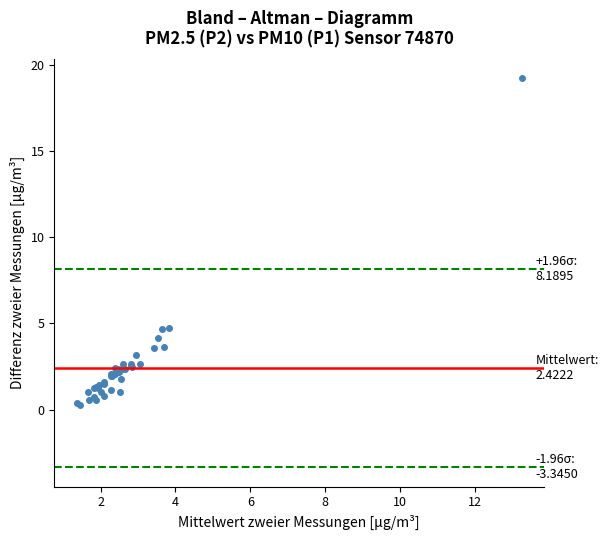

Reading left to right, list all the values displayed in this chart.

0.4	0.3	1.0	0.6	0.7	1.3	1.3	0.6	1.2	1.3	1.4	1.0	0.8	1.5	1.6	1.1	1.9	2.0	1.9	2.4	2.1	2.2	2.3	2.2	1.0	1.8	2.4	2.6	2.4	2.5	2.6	2.5	3.2	2.6	3.6	4.1	4.7	3.6	4.7	19.2